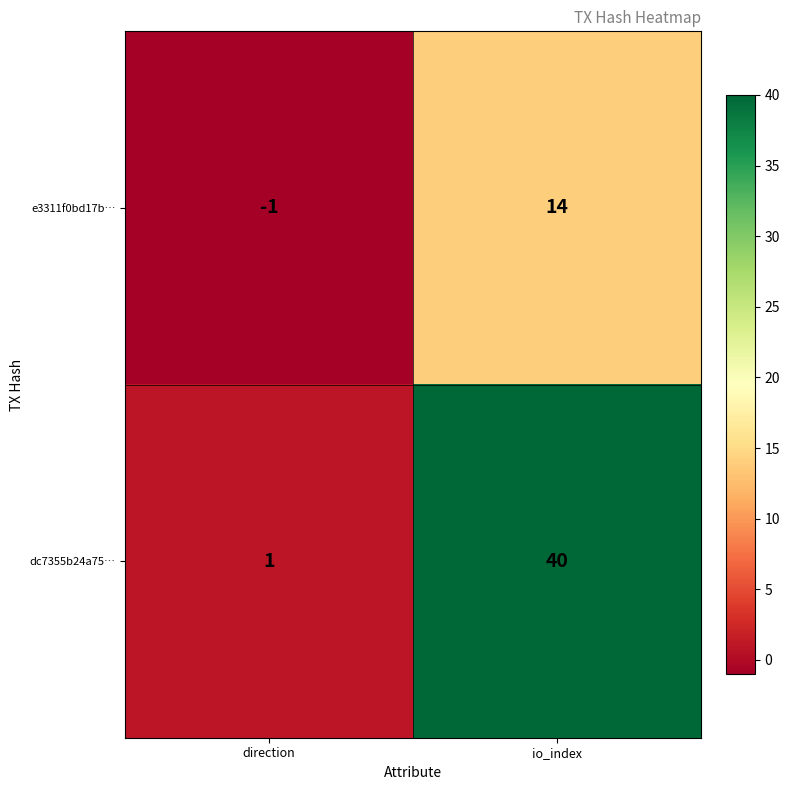

Which category has the highest value in the dc7355b24a75… series?

io_index